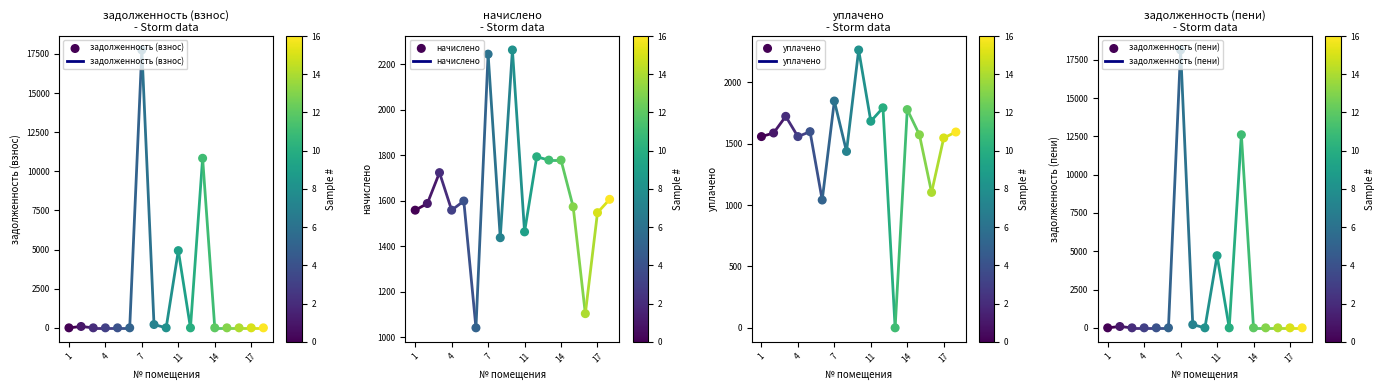

Which series reaches the minimum Y coordinate?

задолженность (взнос)